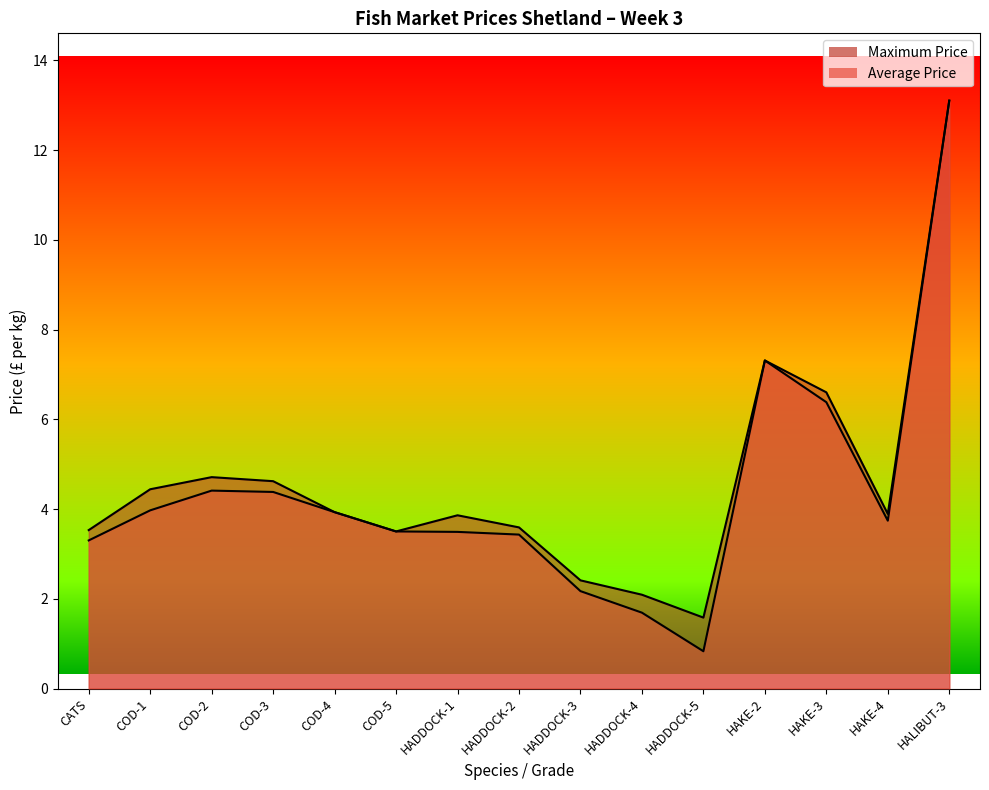

What is the average value of the Maximum Price series?

4.6